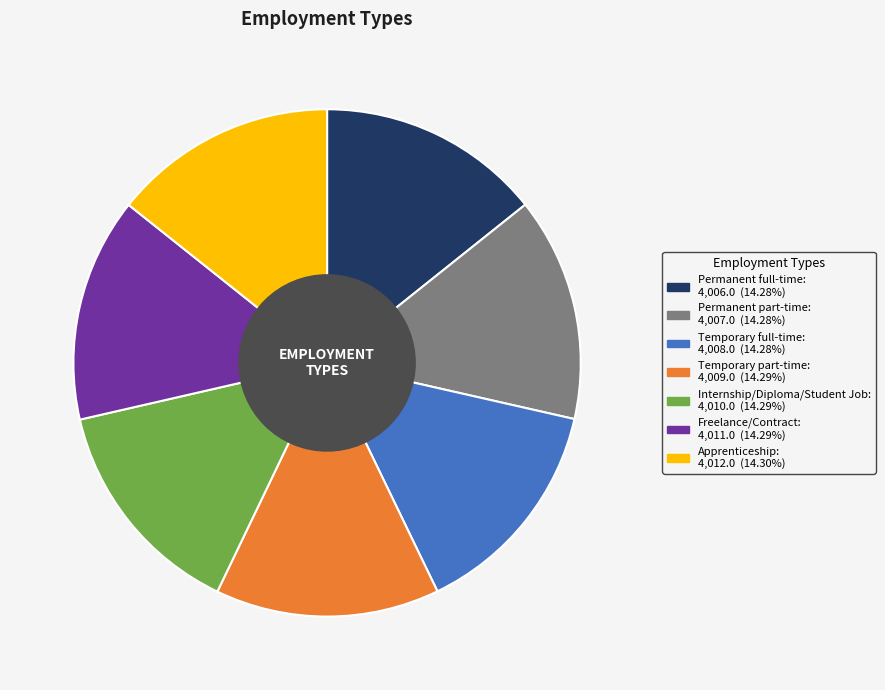

What is the ratio of the value at Freelance/Contract to the value at Temporary part-time?

1.0